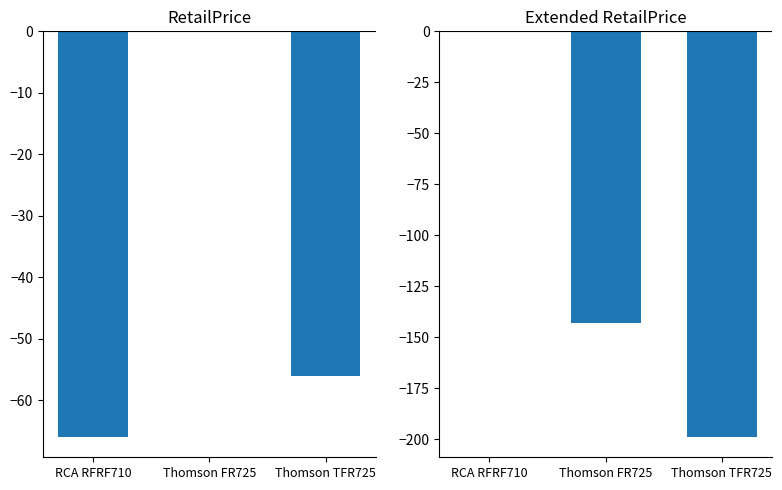

What is the difference between the RetailPrice values at Thomson TFR725 and Thomson FR725?

56.0